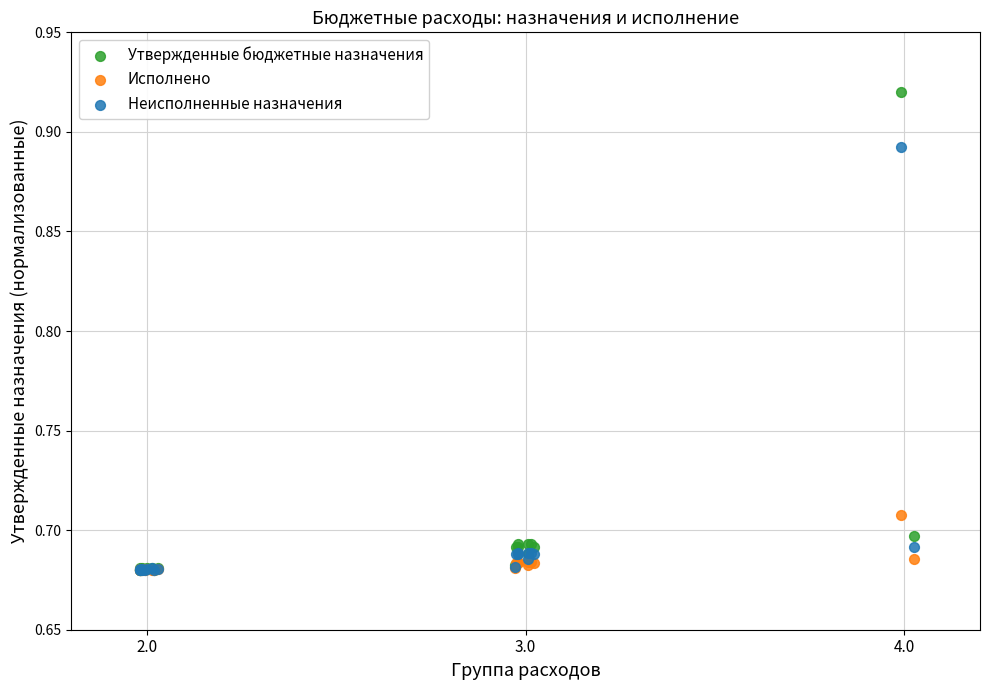

Which series has the largest Y range (max minus min)?

Утвержденные бюджетные назначения